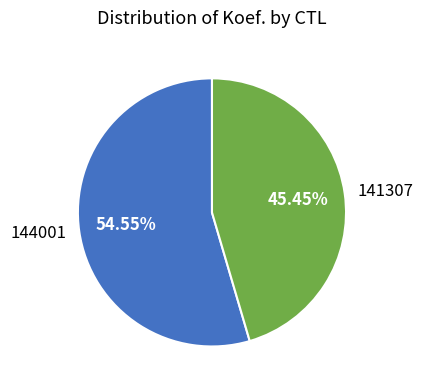

Count the number of slices in the pie.

2